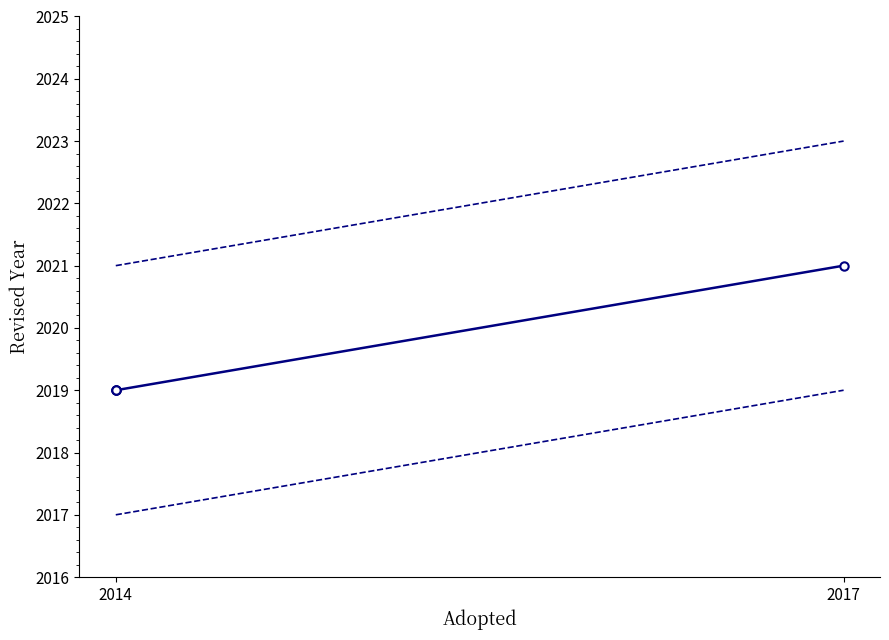

True or false: Revised and lower bound cross at least once.

False